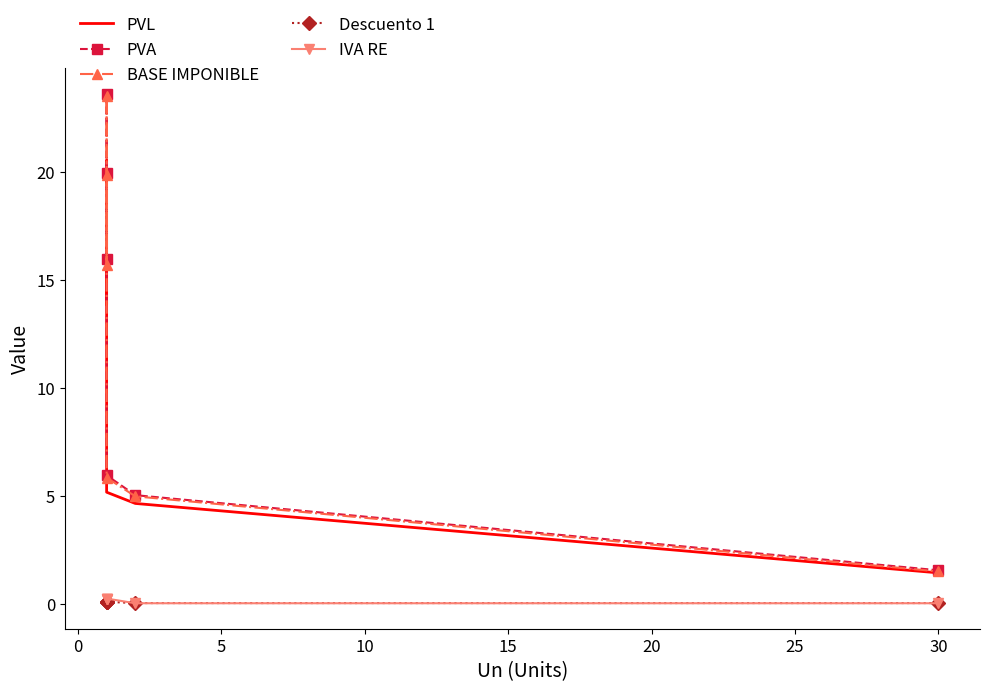

True or false: BASE IMPONIBLE and PVA cross at least once.

False